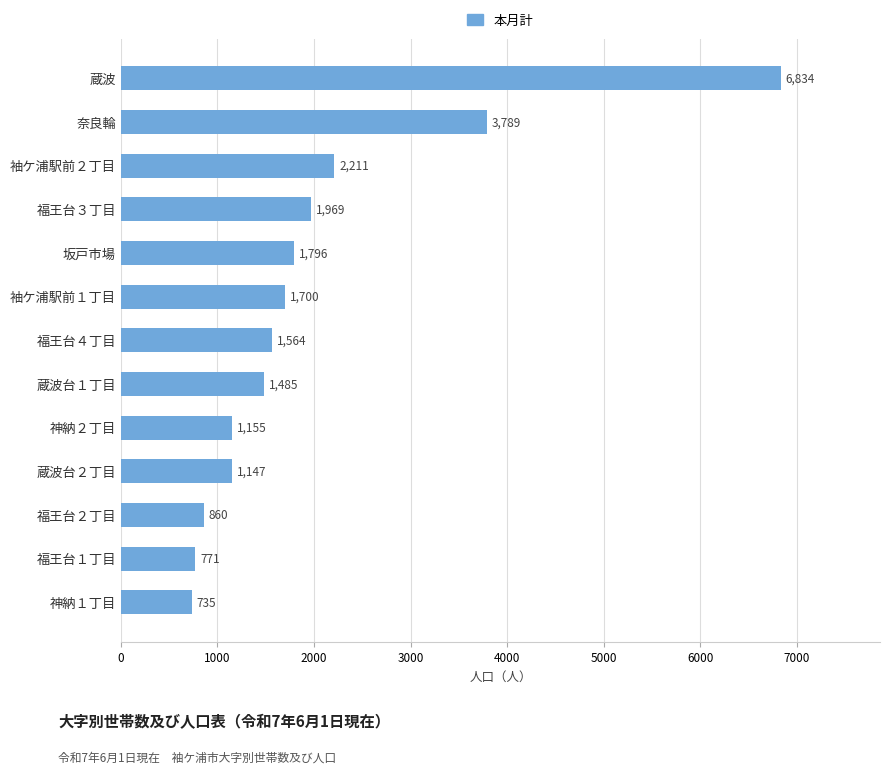

What is the average value?

2001